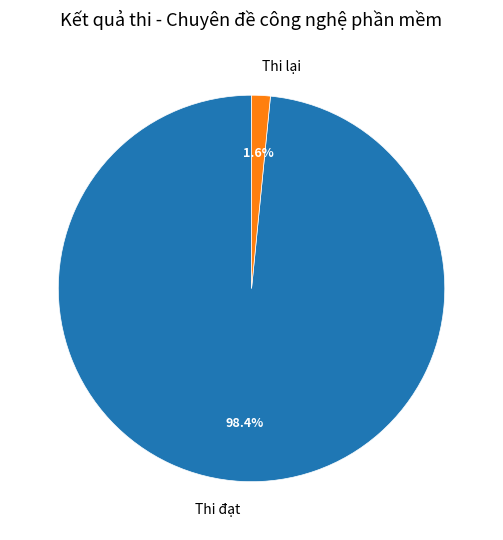

Does Thi lại represent more than half of the total?

No